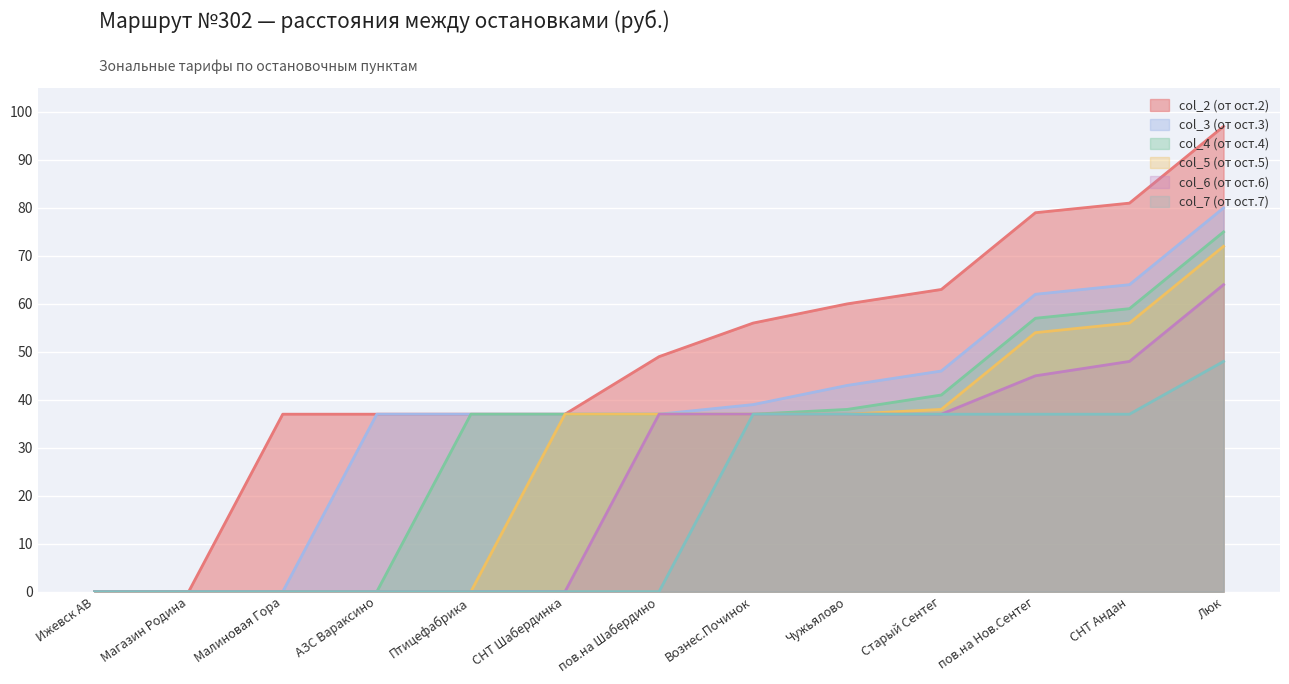

True or false: col_3 (от ост.3) and col_6 (от ост.6) cross at least once.

False